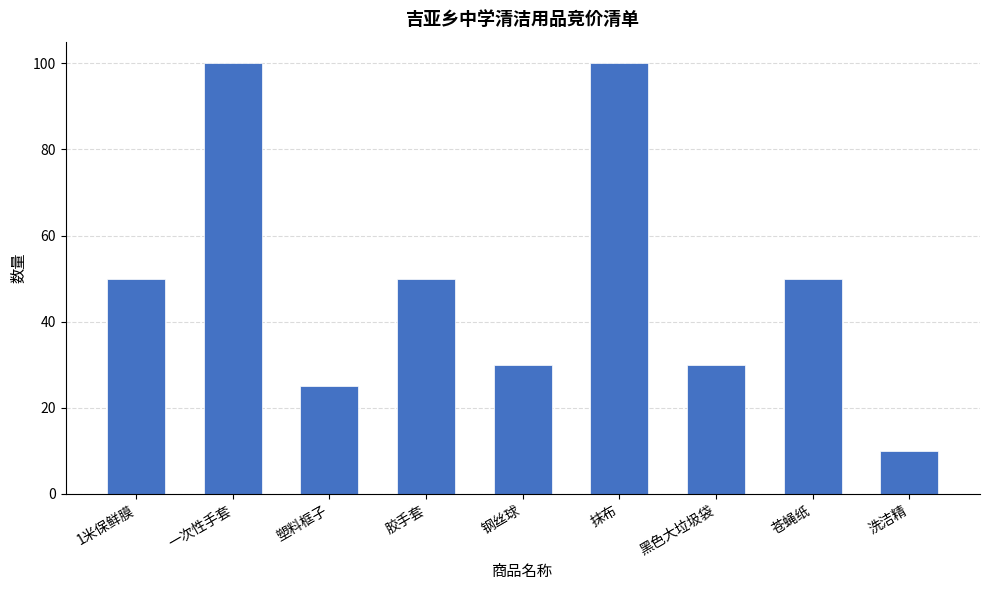

Reading right to left, what are all the values shown in this chart?

10	50	30	100	30	50	25	100	50